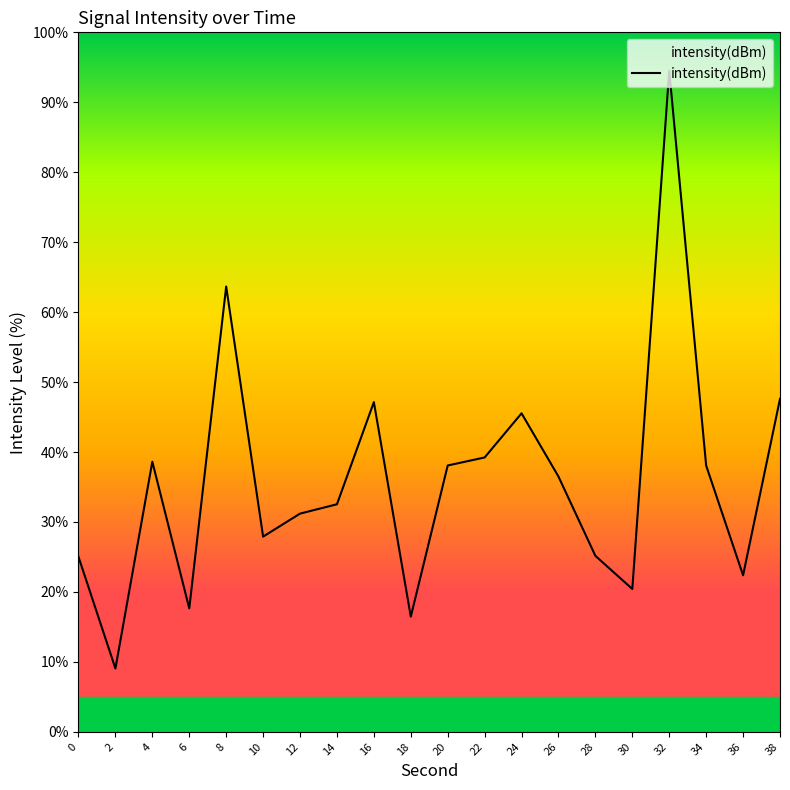

What is the difference between the second highest and minimum values?

54.6